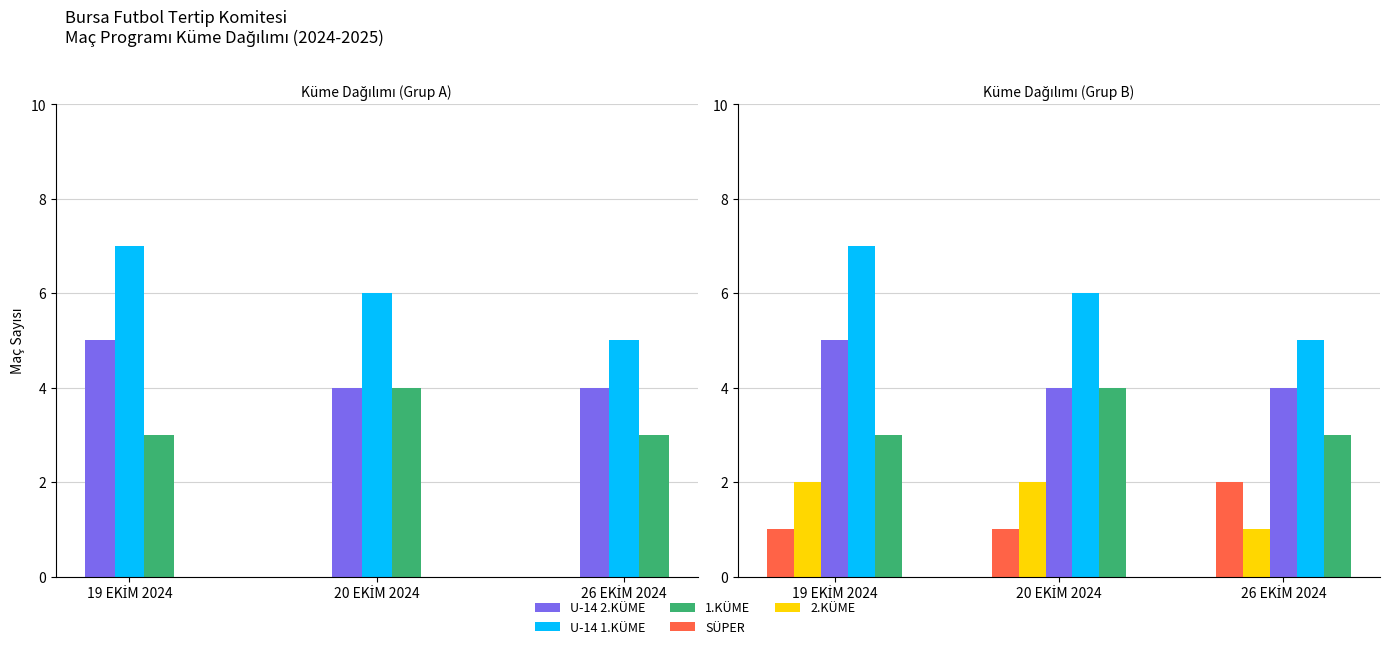

What is the label of the 1st bar from the right?

26 EKİM 2024